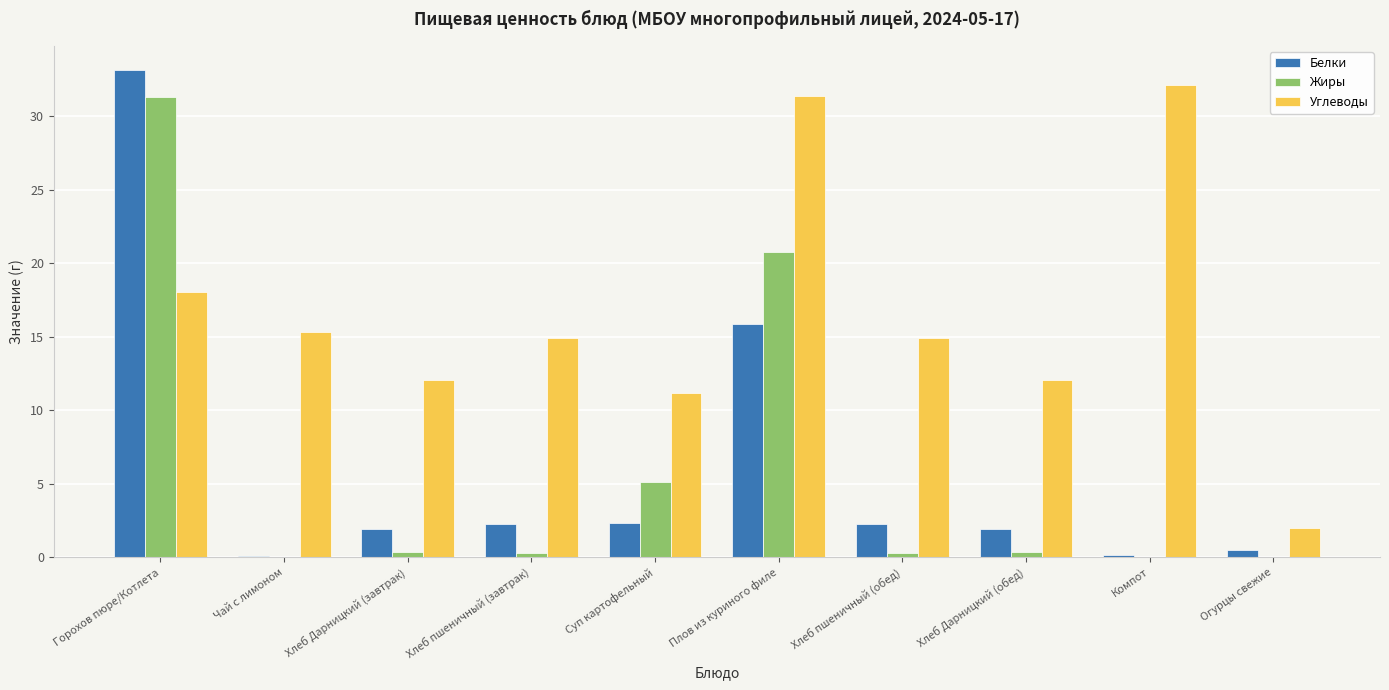

Is it true that Углеводы equals 31.4 at Плов из куриного филе?

True